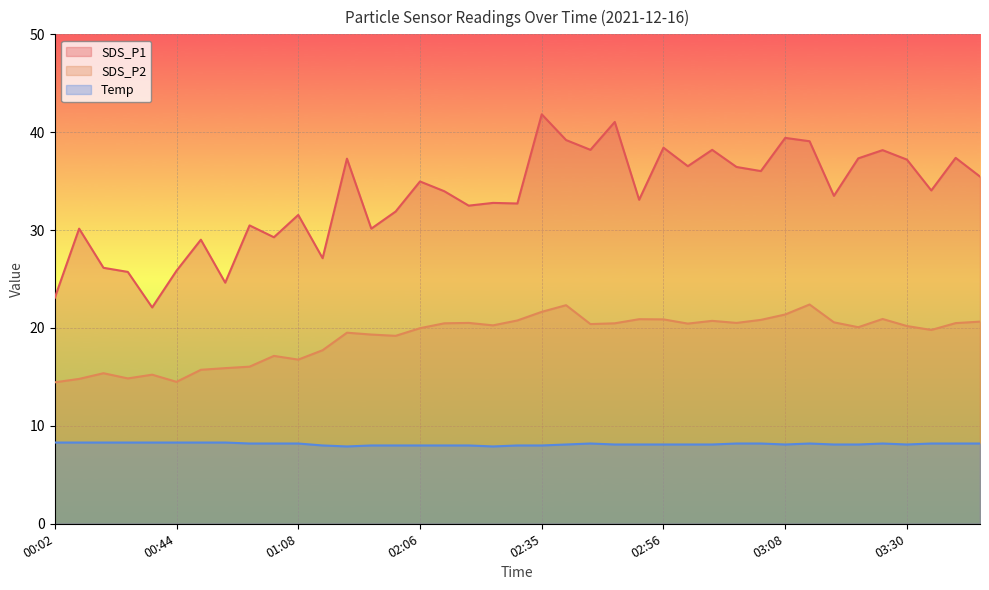

Does the chart display data point markers on the line(s)?

No